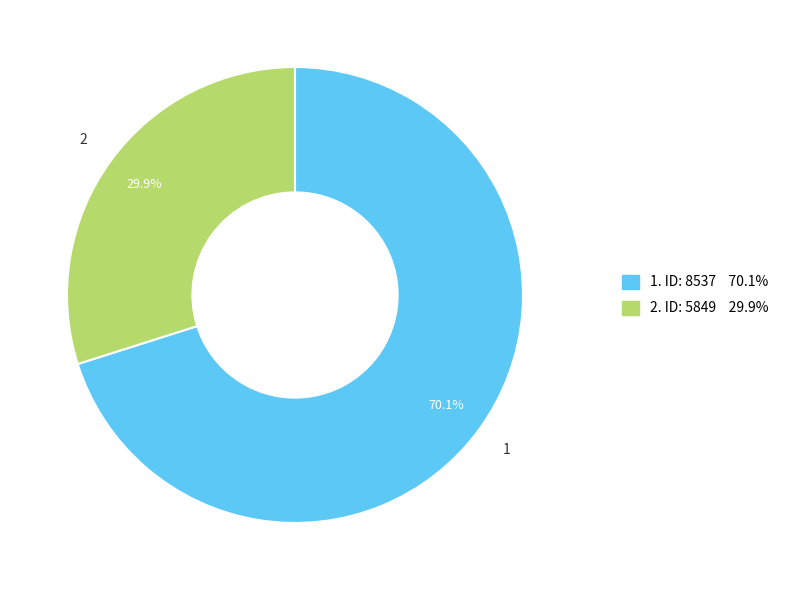

Is there a majority slice in this chart?

Yes